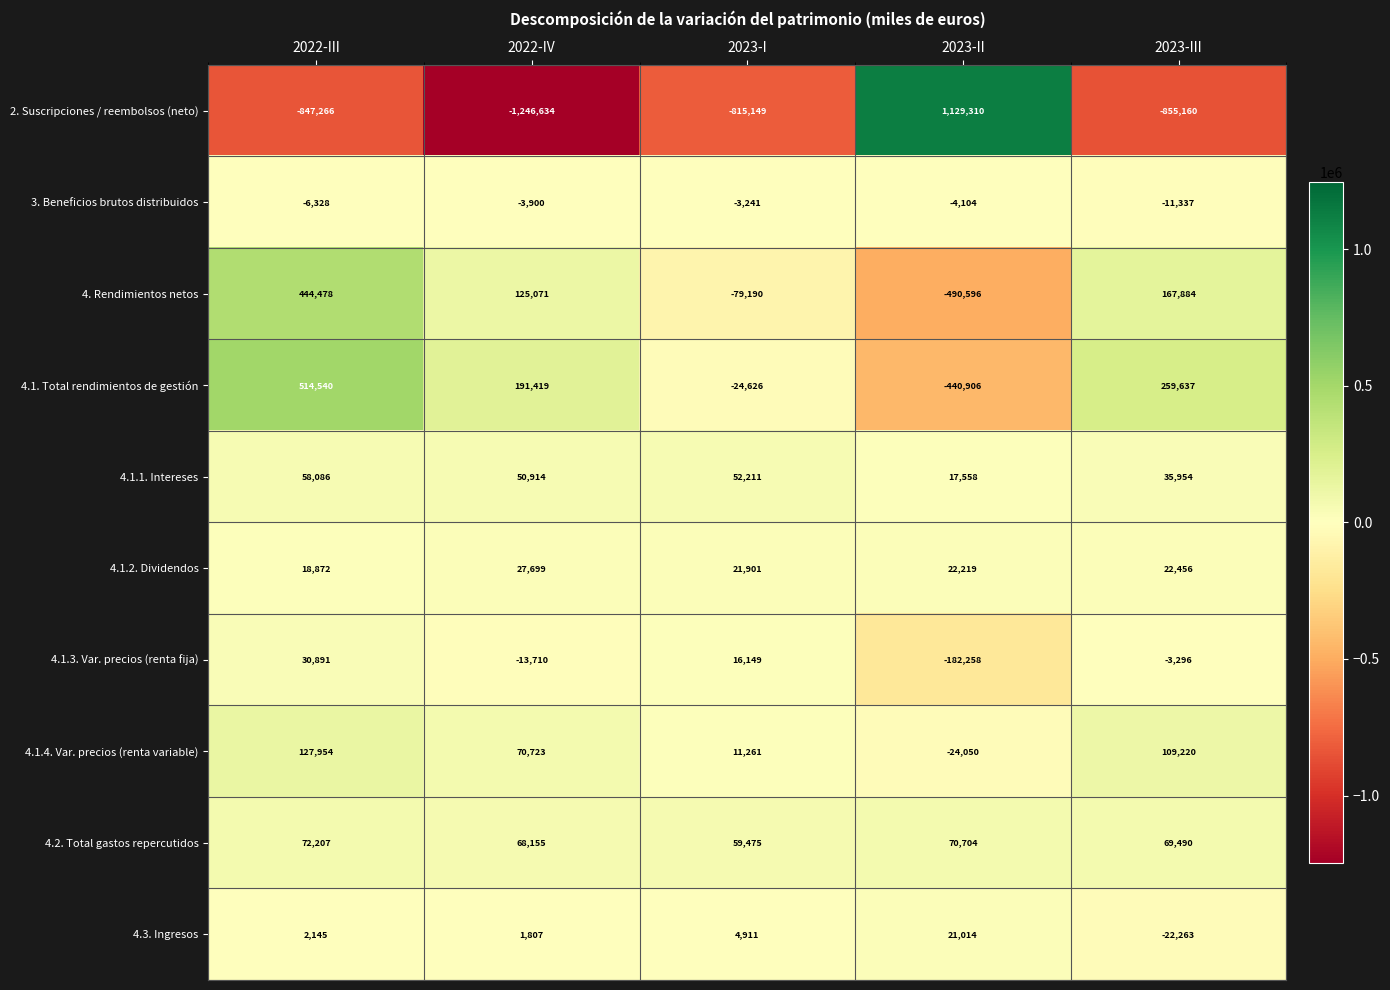

At which category is the sum across all series the highest?

2022-III